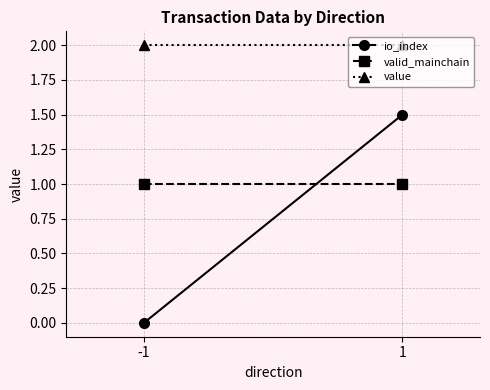

The value series shows 1.0 at -1. True or false?

False